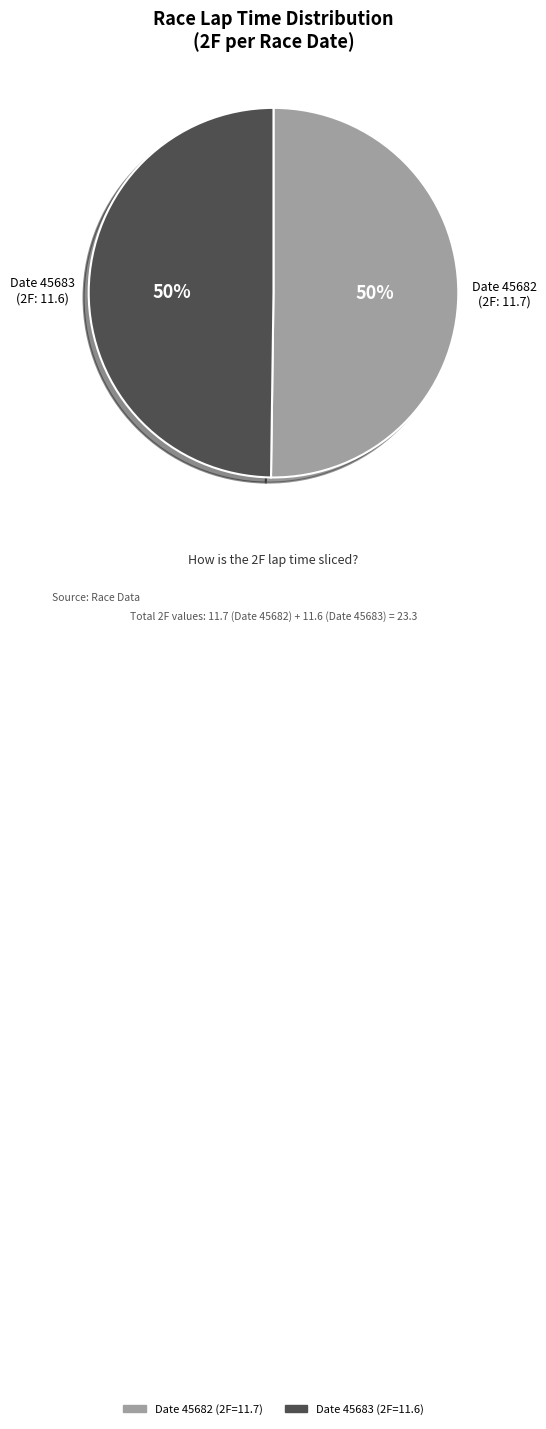

To the nearest percent, what is the average slice percentage?

50%